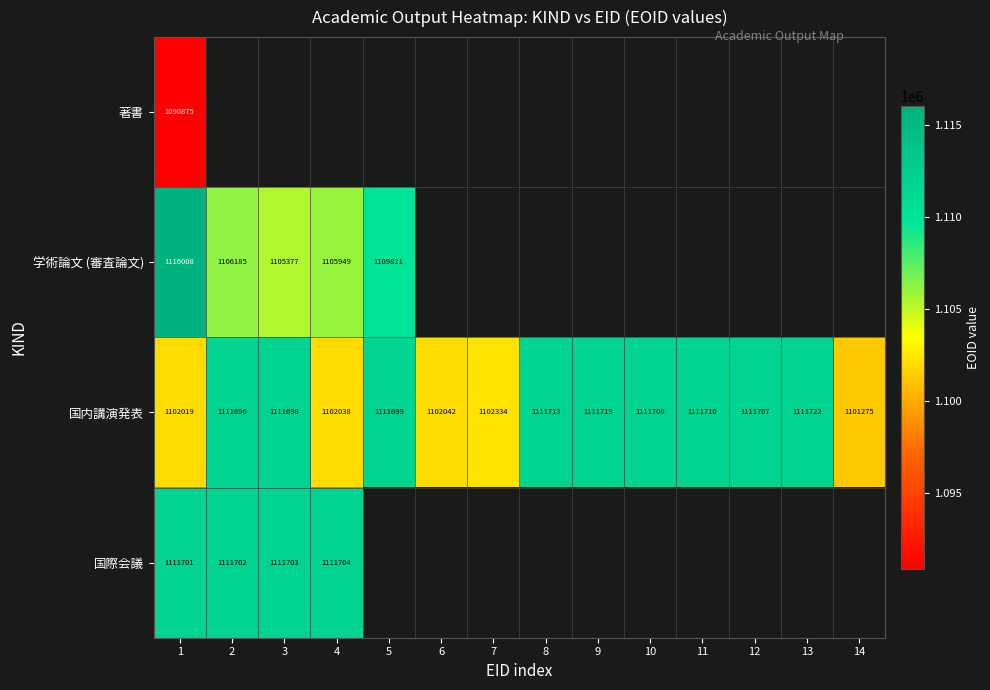

What is the sum of all 国内講演発表 values?

15515080